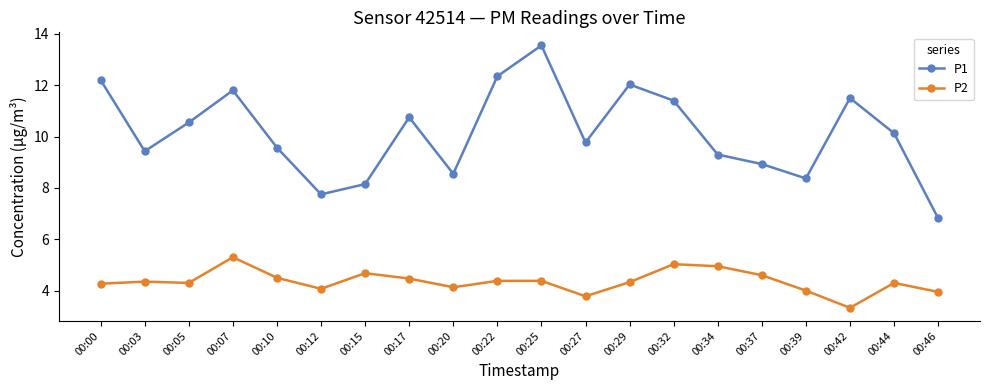

True or false: P2 has more than 1 interior local peaks.

True